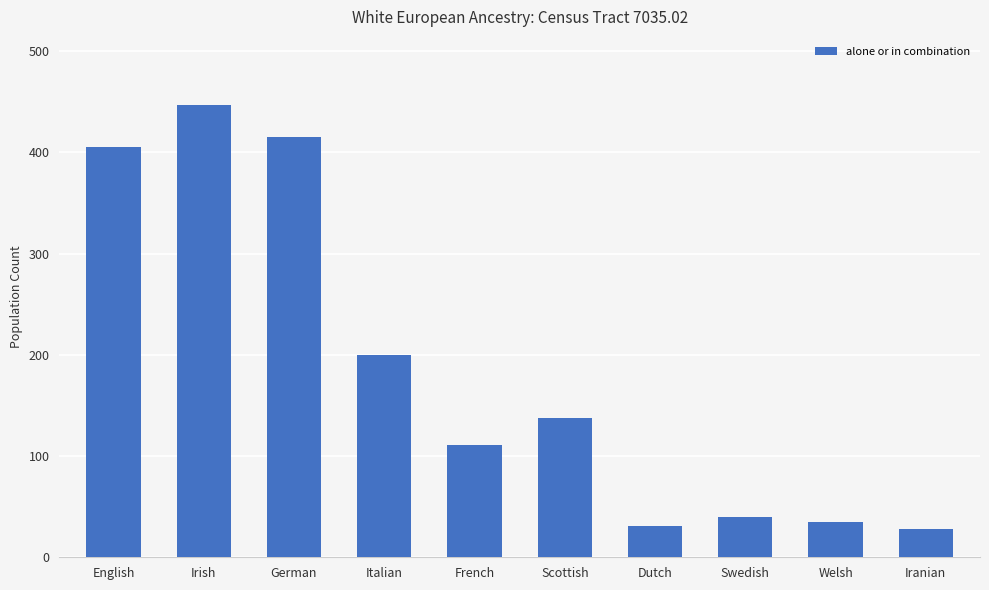

What is the change in value from English to Iranian?

-377